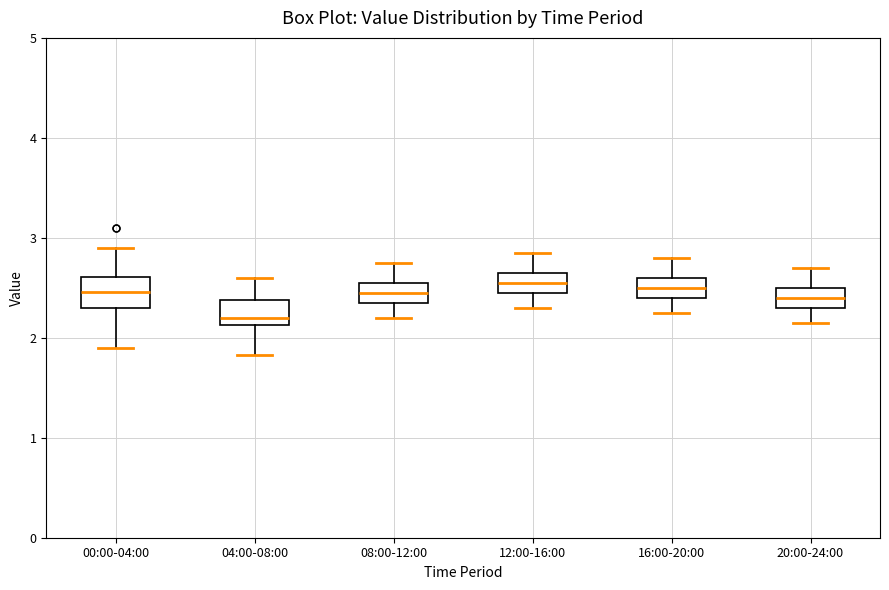

Where does the median line of the box for 04:00-08:00 sit on the y-axis? The values are not printed on the chart, so give them approximately, as read against the axis.

2.2